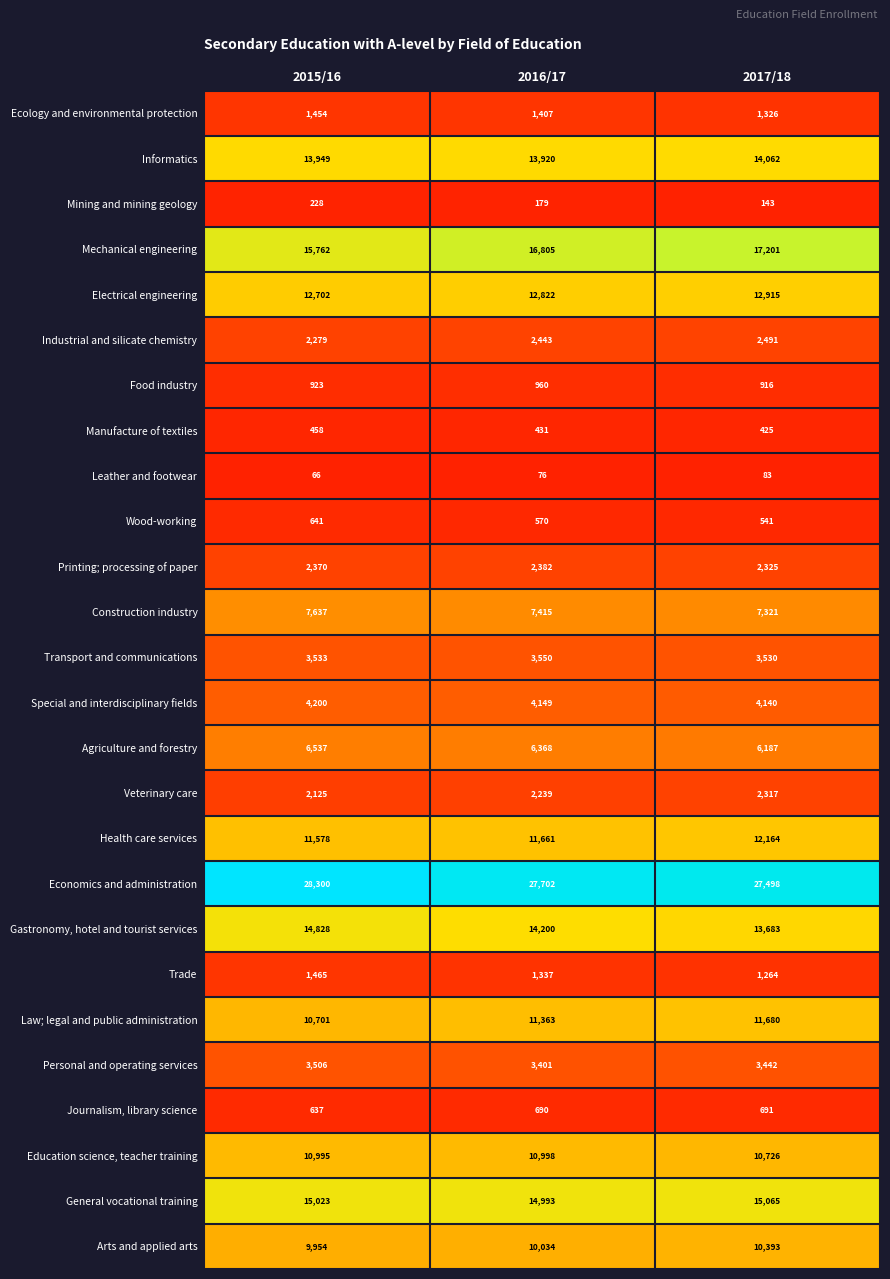

At which category is the sum across all series the highest?

2017/18